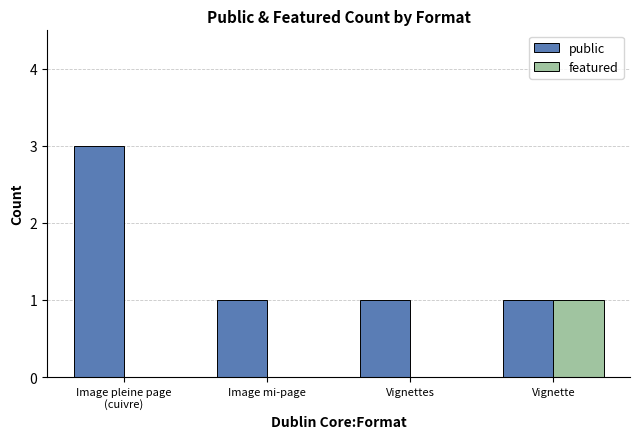

Which series has the largest range (max minus min)?

public